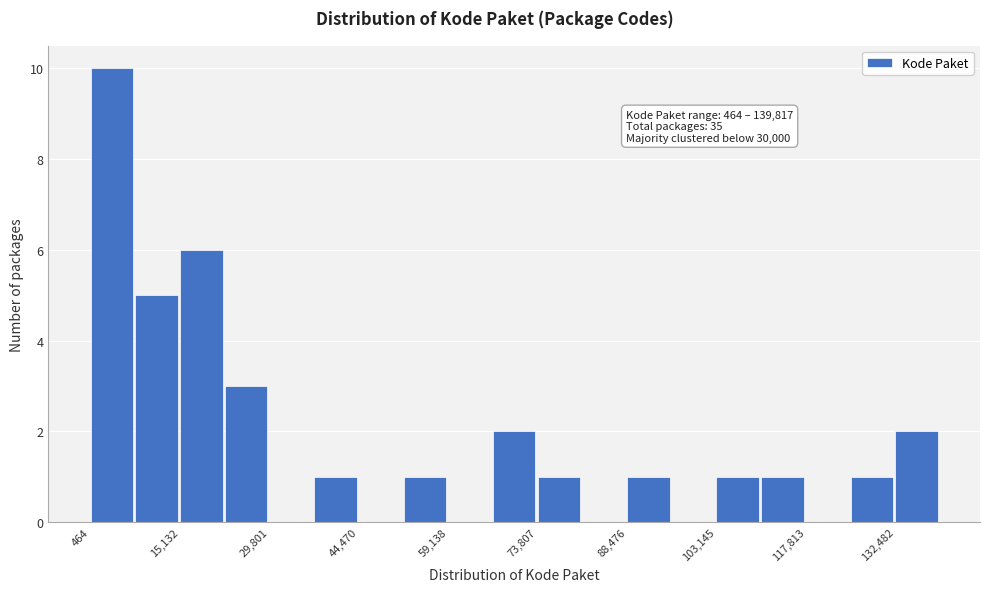

Read against the x-axis, roughly where is the centre of the tallest bar?

4000